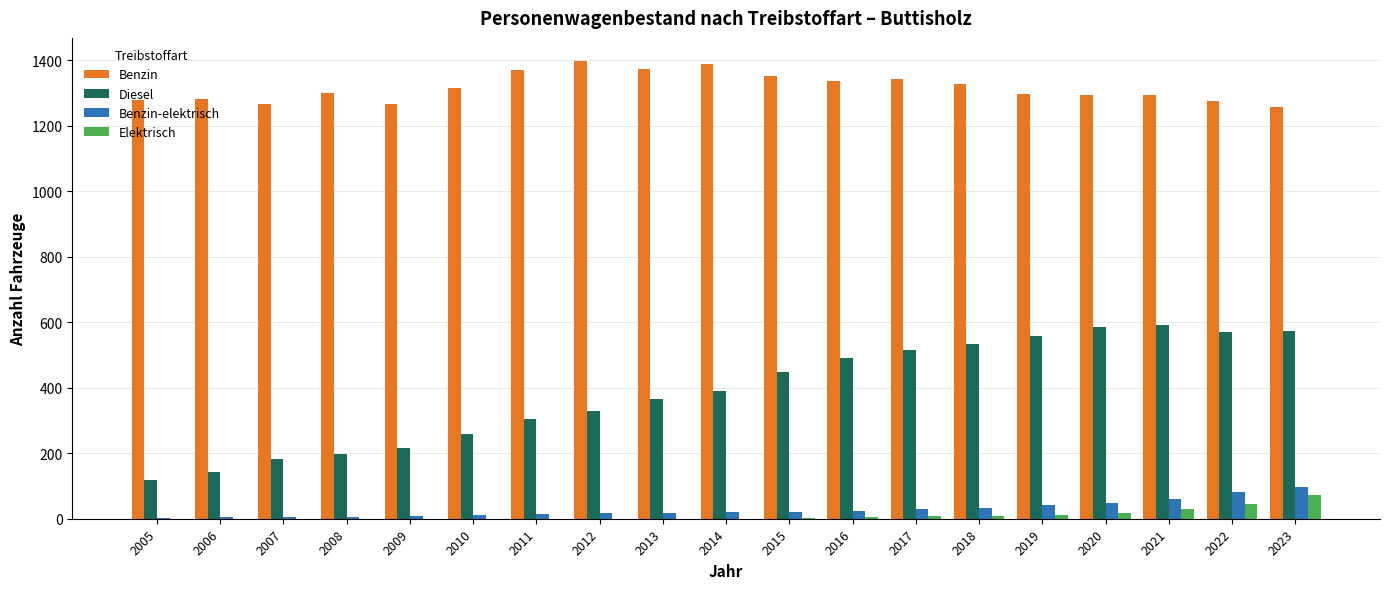

Between 2012 and 2021, which series saw the biggest shift?

Diesel